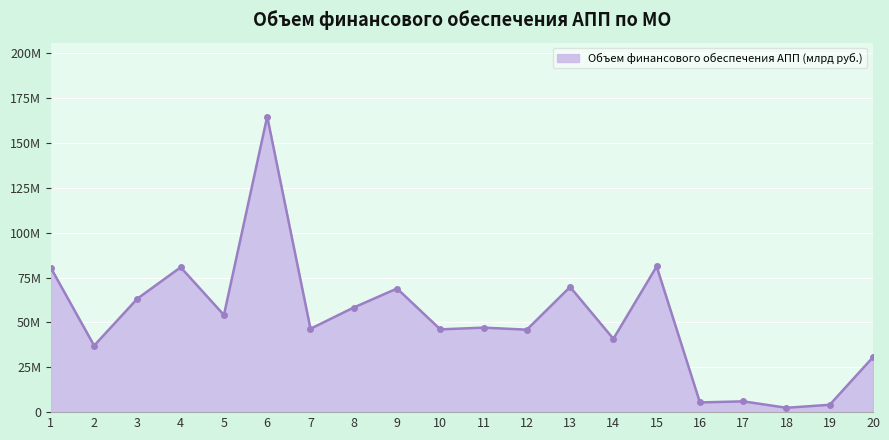

Reading right to left, extract all data points from this chart.

20=30617351.0	19=4104500.4	18=2425842.0	17=6007057.1	16=5407630.0	15=81167871.5	14=40847714.9	13=69725889.0	12=45939859.9	11=47080173.0	10=46110376.0	9=68867795.3	8=58283827.9	7=46436683.2	6=164676575.9	5=54118817.3	4=80706217.9	3=63227995.5	2=37055275.6	1=80363307.0